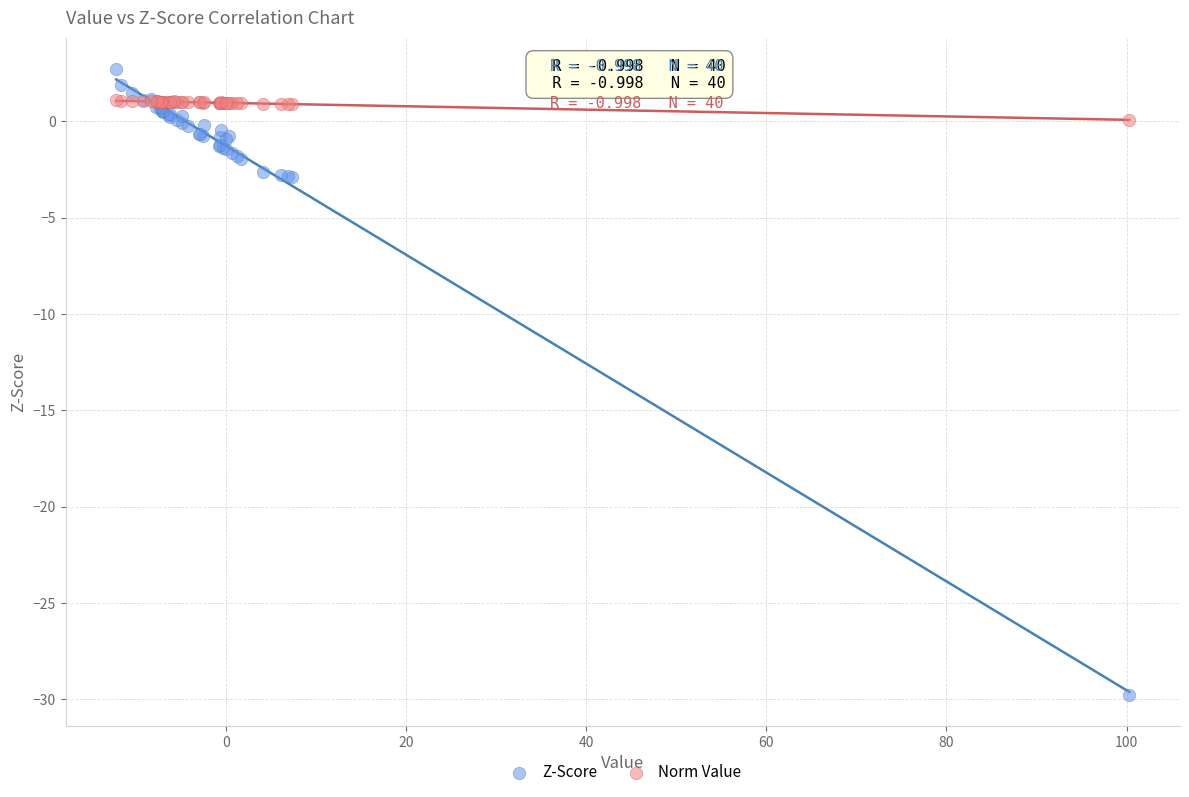

Which series contains the lowest Y value?

Z-Score